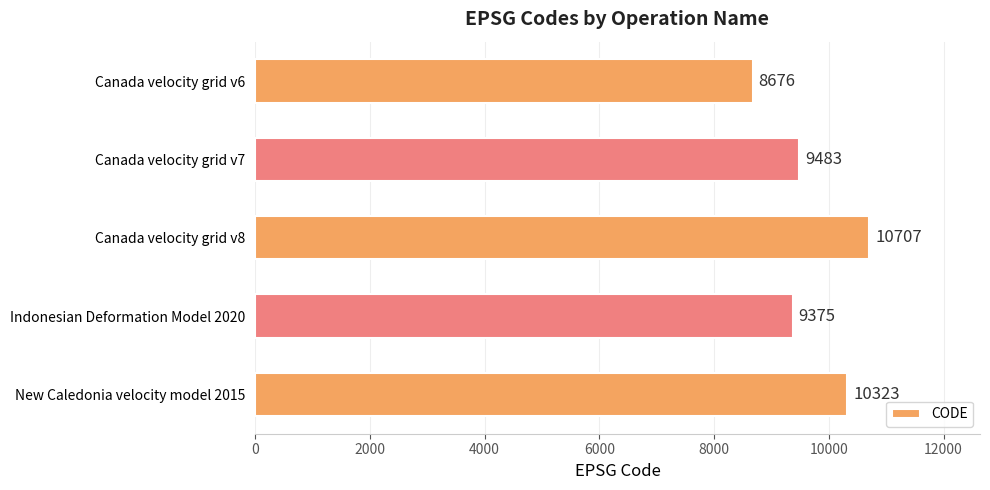

The chart shows a value of 13141 at Indonesian Deformation Model 2020. True or false?

False